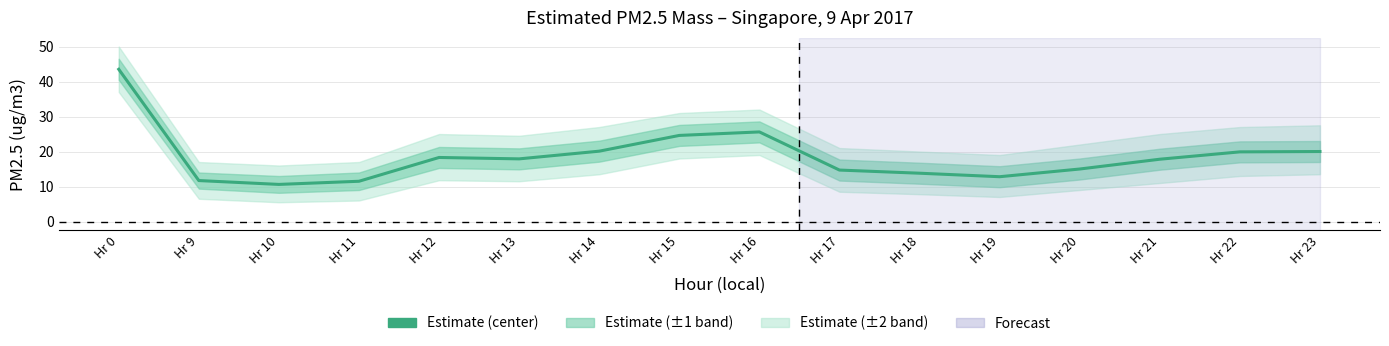

True or false: there are more than 2 points higher than both neighbors.

False